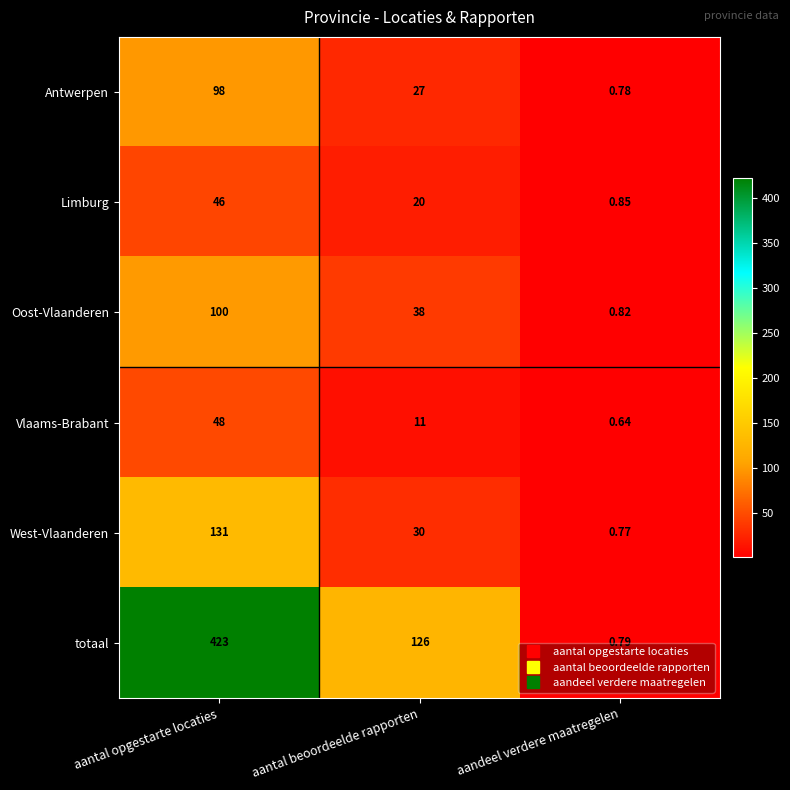

Rank the categories by Oost-Vlaanderen value from highest to lowest.

aantal opgestarte locaties, aantal beoordeelde rapporten, aandeel verdere maatregelen